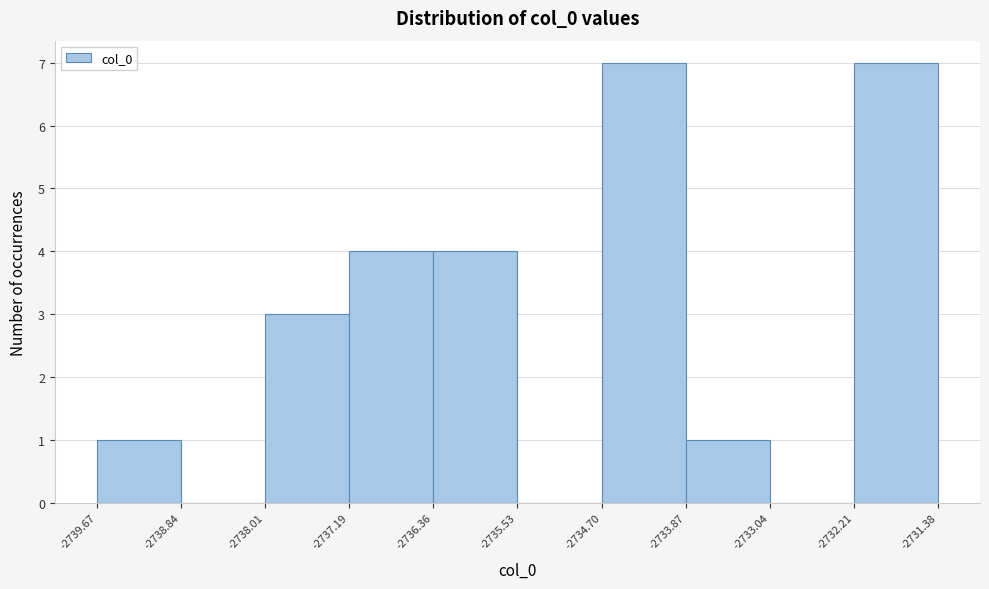

Reading left to right, list every bar in this chart as the range it spans on the x-axis followed by its height. The values are not printed on the chart, so give them approximately, as read against the axis.

-2739.67 to -2738.84: 1
-2738.84 to -2738.01: 0
-2738.01 to -2737.19: 3
-2737.19 to -2736.36: 4
-2736.36 to -2735.53: 4
-2735.53 to -2734.70: 0
-2734.70 to -2733.87: 7
-2733.87 to -2733.04: 1
-2733.04 to -2732.21: 0
-2732.21 to -2731.38: 7